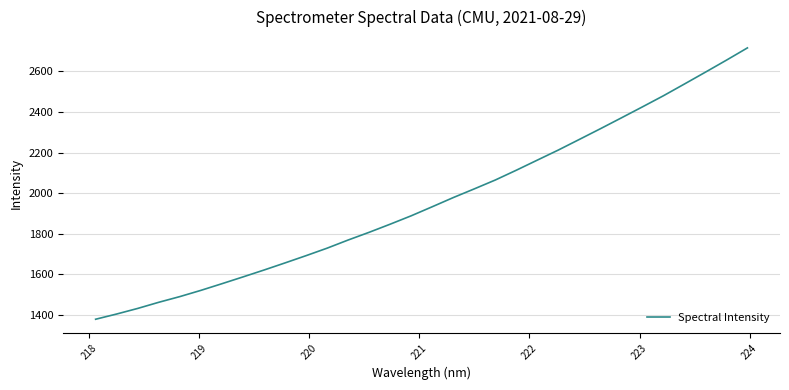

What is the smallest value displayed?

1378.8